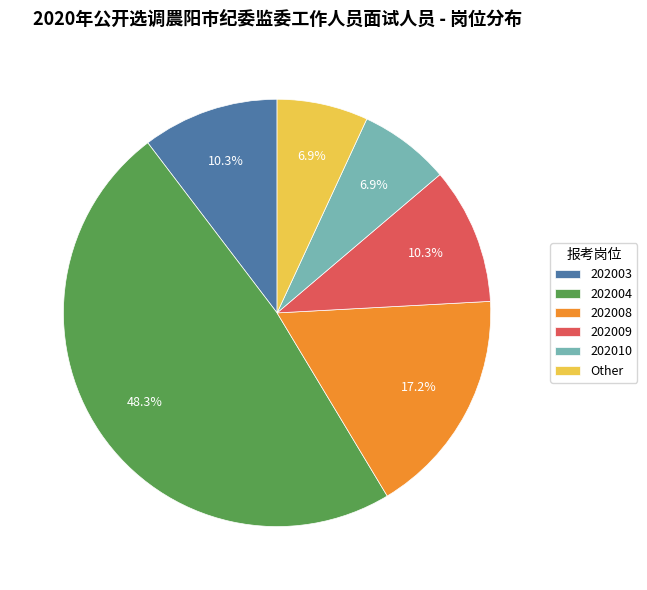

To the nearest percent, what is the difference between the 202004 and 202003 slice percentages?

38%